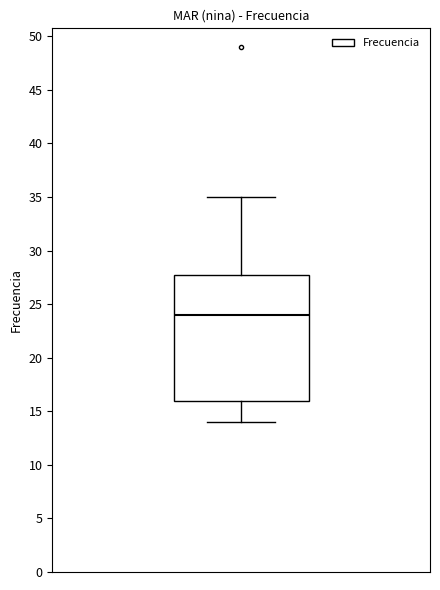

Transcribe this box plot: give where the median line is, the range the box spans, and where the two whiskers end, as read against the y-axis. The values are not printed on the chart, so give them approximately, as read against the axis.

median 24, box 16 to 28, whiskers 14 to 35